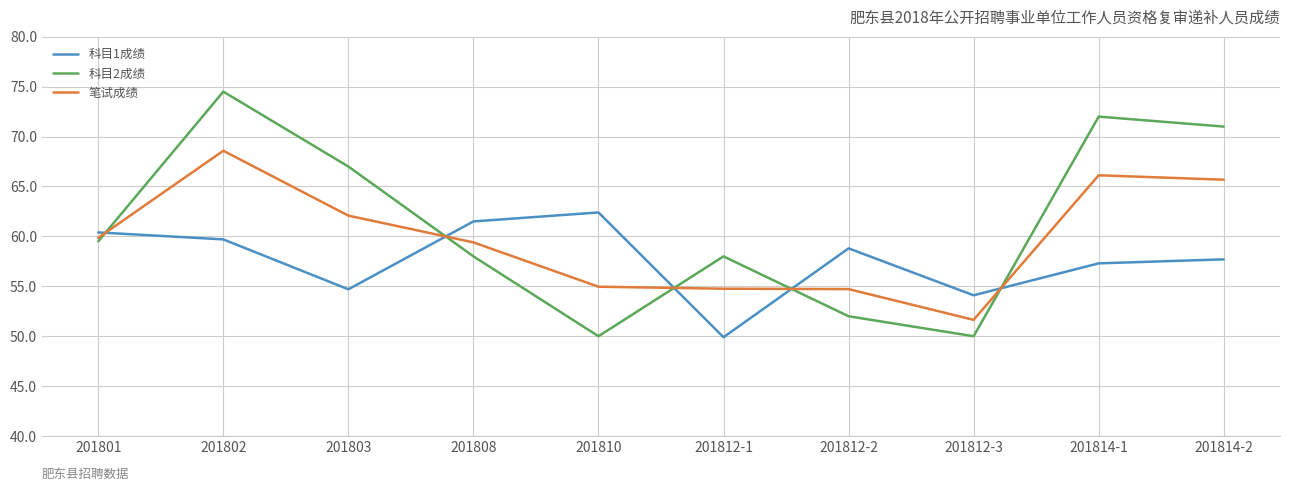

What is the maximum value for 科目2成绩?

74.5